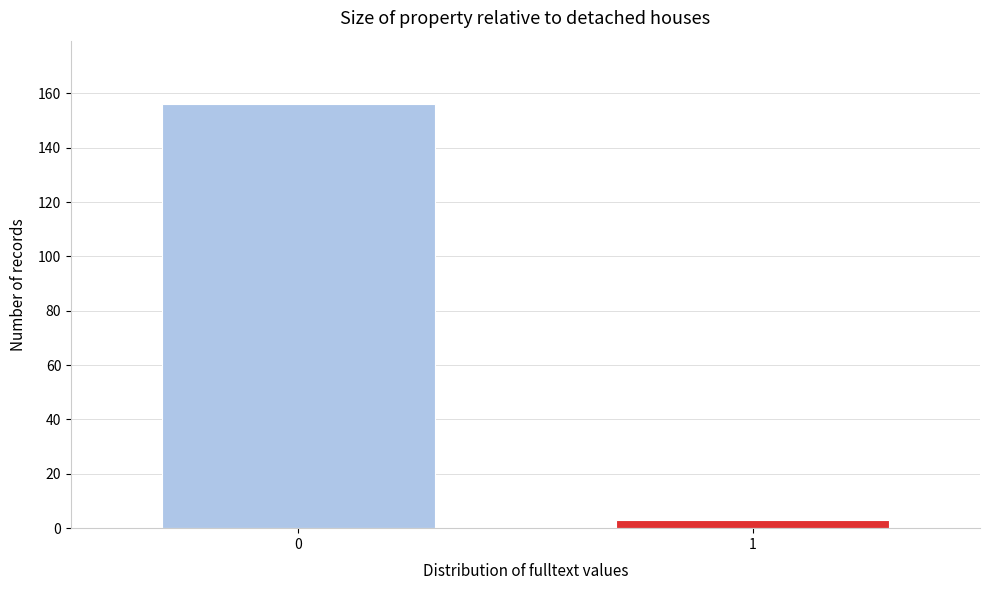

Reading left to right, list all the values displayed in this chart.

156	3